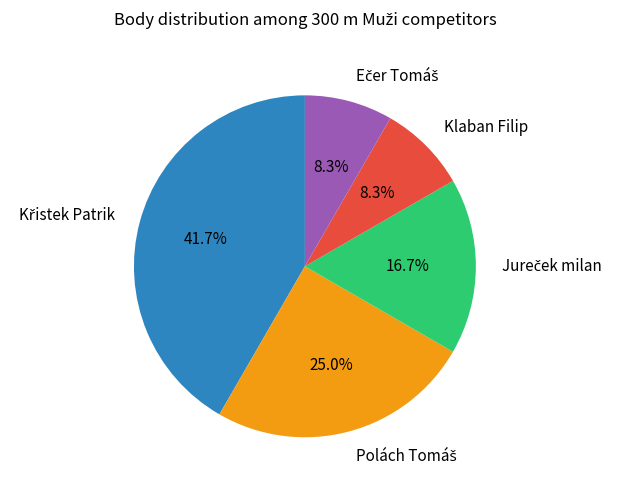

Does Klaban Filip account for over 50% of the chart?

No